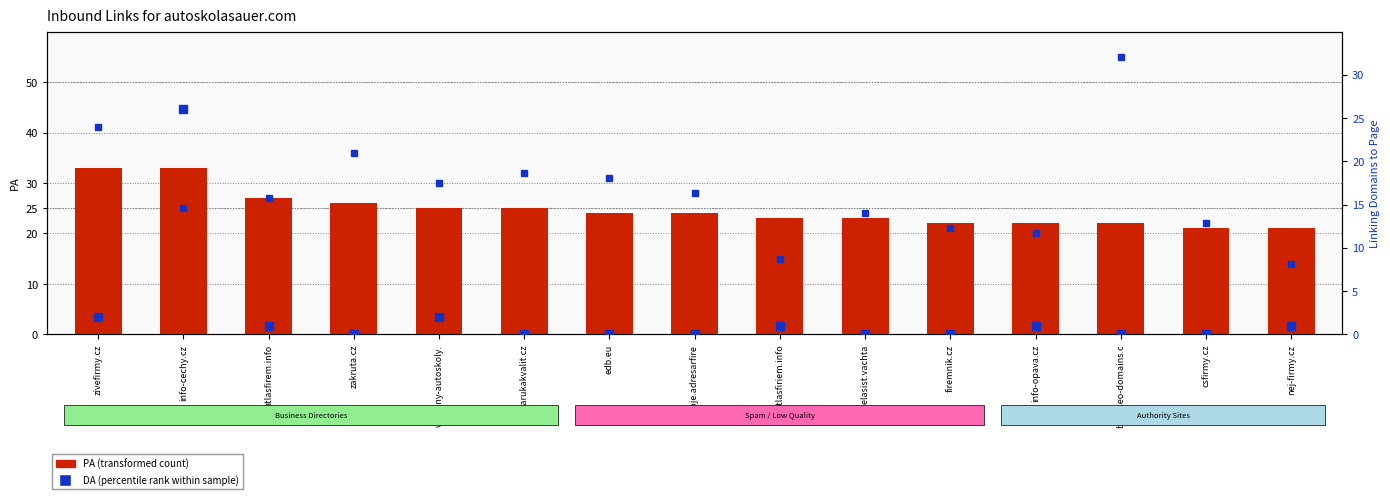

Is the value of PA (transformed count) at travelasist.vachta greater than the value of Linking Domains to Page (percentile rank) at vsechny-autoskoly.?

Yes